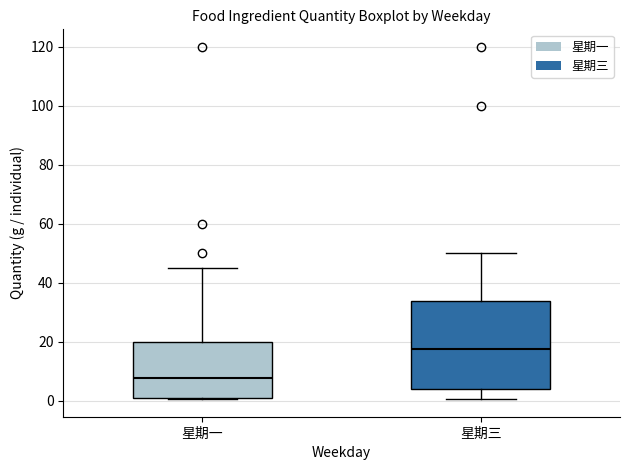

Reading left to right, read every box against the y-axis: the position of its median line, the range the box covers, and the ends of its whiskers. The values are not printed on the chart, so give them approximately, as read against the axis.

星期一: median 8, box 2 to 20, whiskers 0 to 46
星期三: median 18, box 4 to 34, whiskers 0 to 50